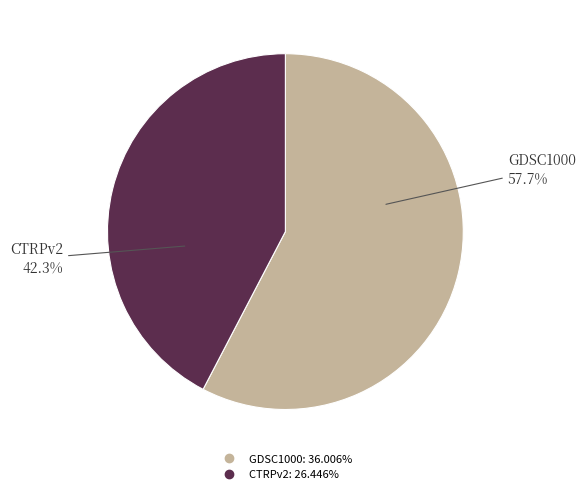

Between CTRPv2 and GDSC1000, which is larger?

GDSC1000